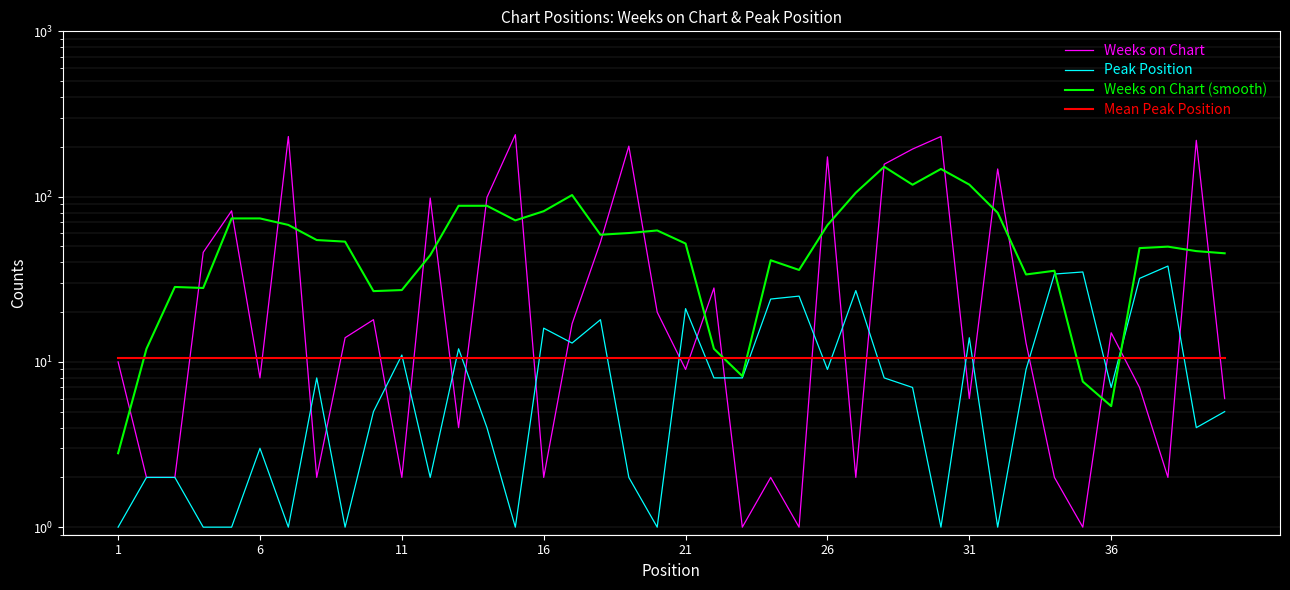

After their last crossing, which series has the higher values: Mean Peak Position or Weeks on Chart?

Mean Peak Position